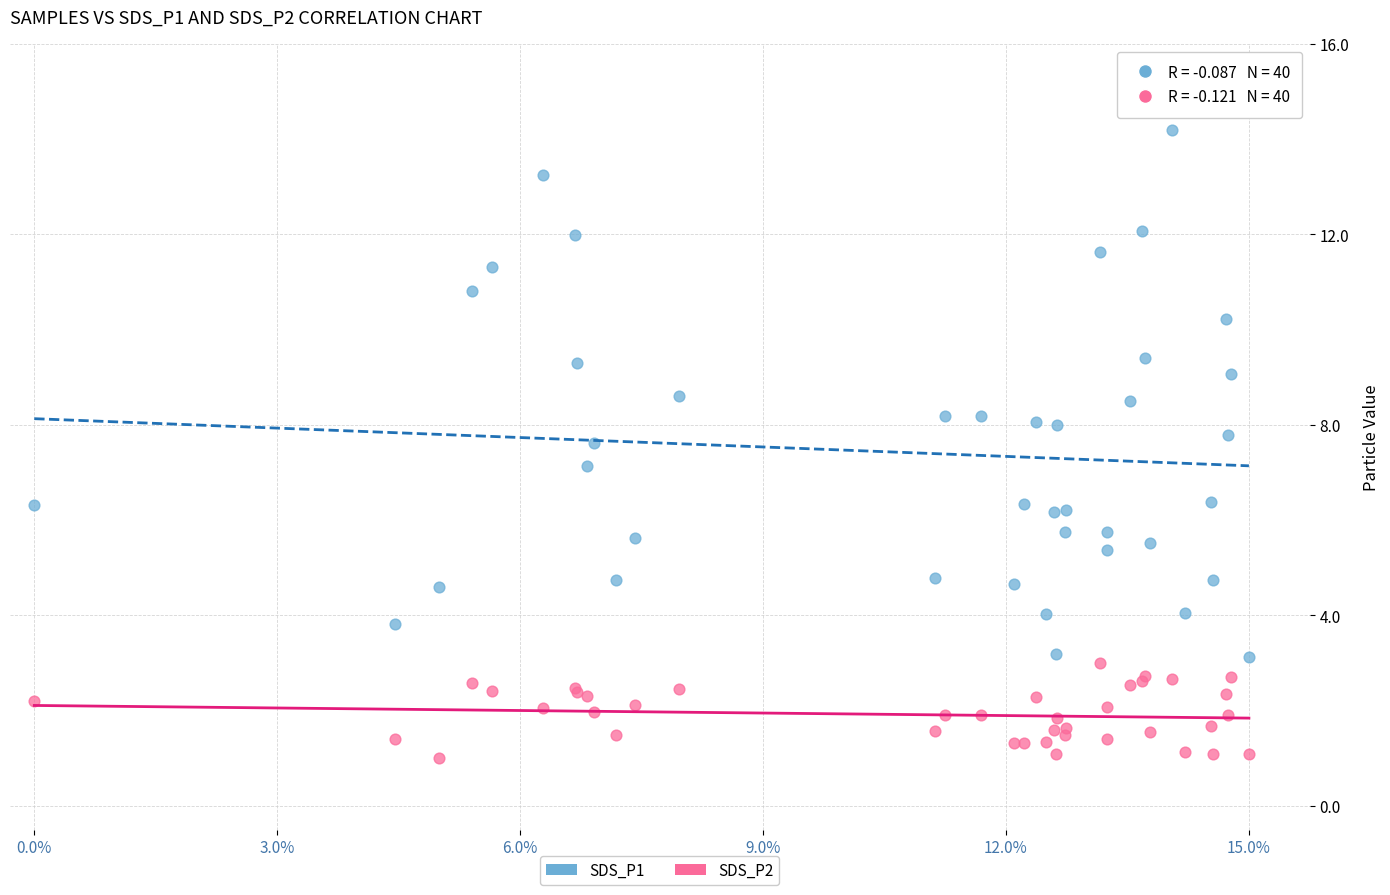

What are all the series names shown in the legend?

SDS_P1, SDS_P2